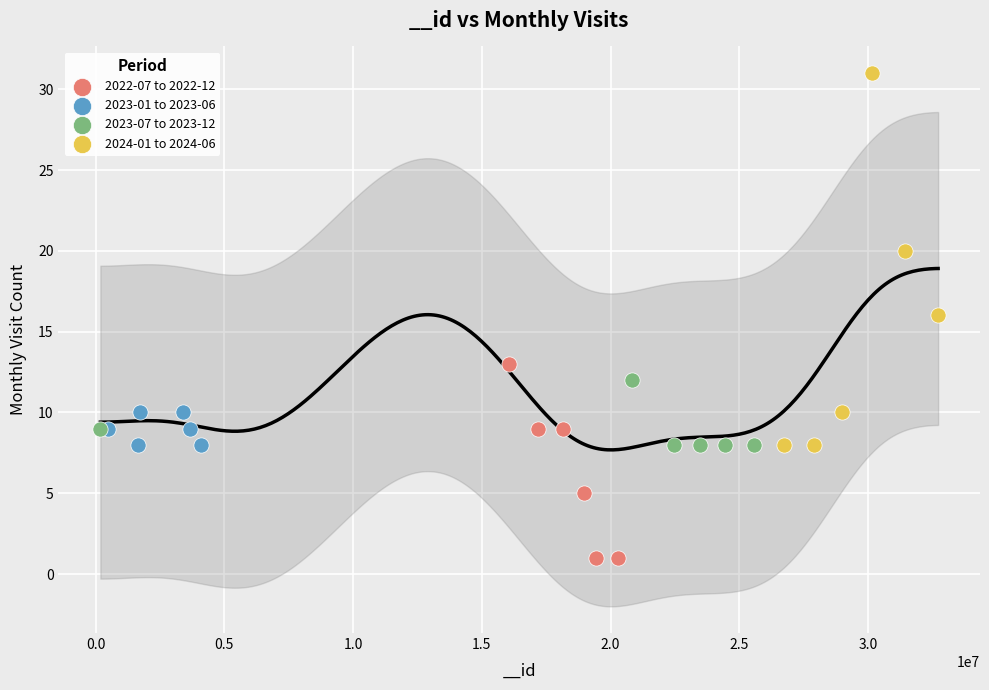

Which series has the widest spread of Y values?

2024-01 to 2024-06